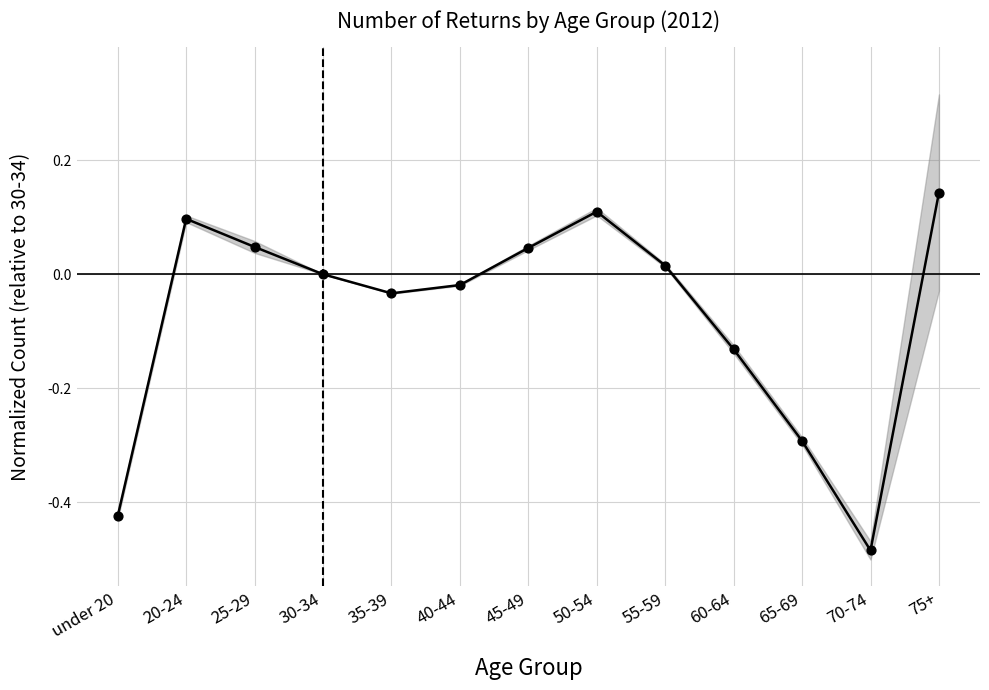

Which series has the largest total across all categories?

Grand total females #